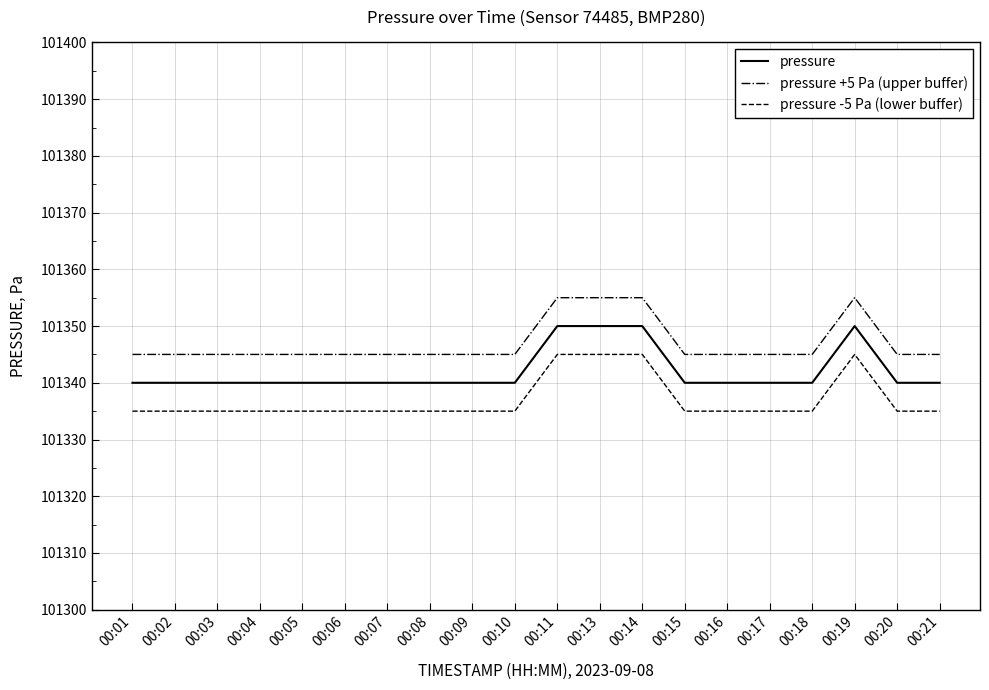

True or false: pressure +5 Pa (upper buffer) and pressure -5 Pa (lower buffer) intersect in this chart.

False